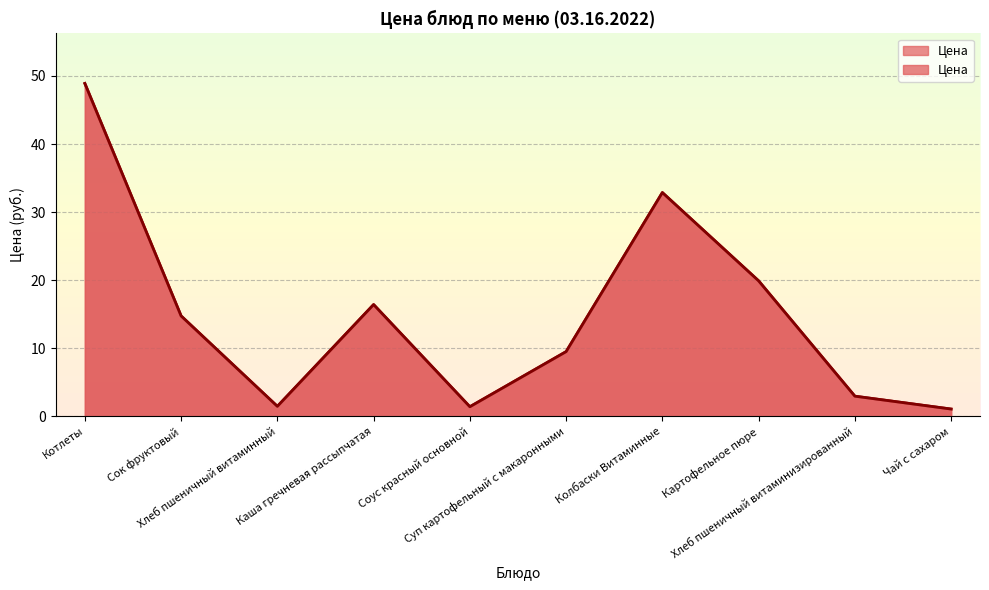

Between Суп картофельный с макаронными and Каша гречневая рассыпчатая, which is larger?

Каша гречневая рассыпчатая